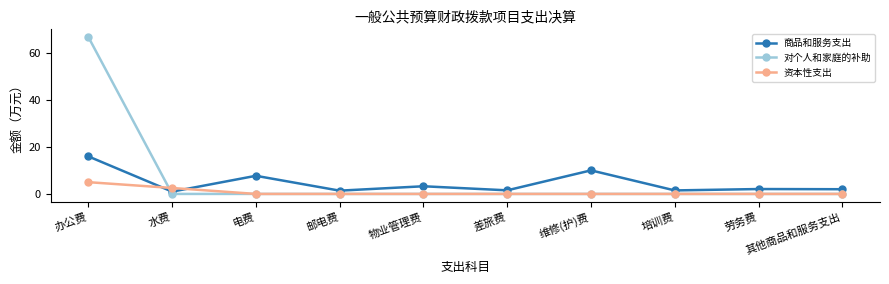

What is the difference between the maximum and second lowest values in the 对个人和家庭的补助 series?

66.7